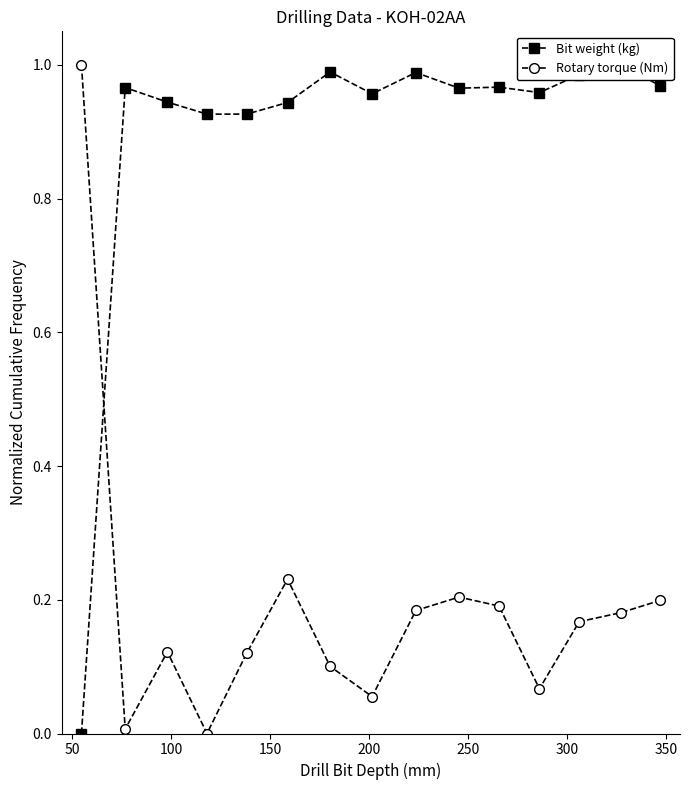

Is this an area chart (filled region under the line)?

No